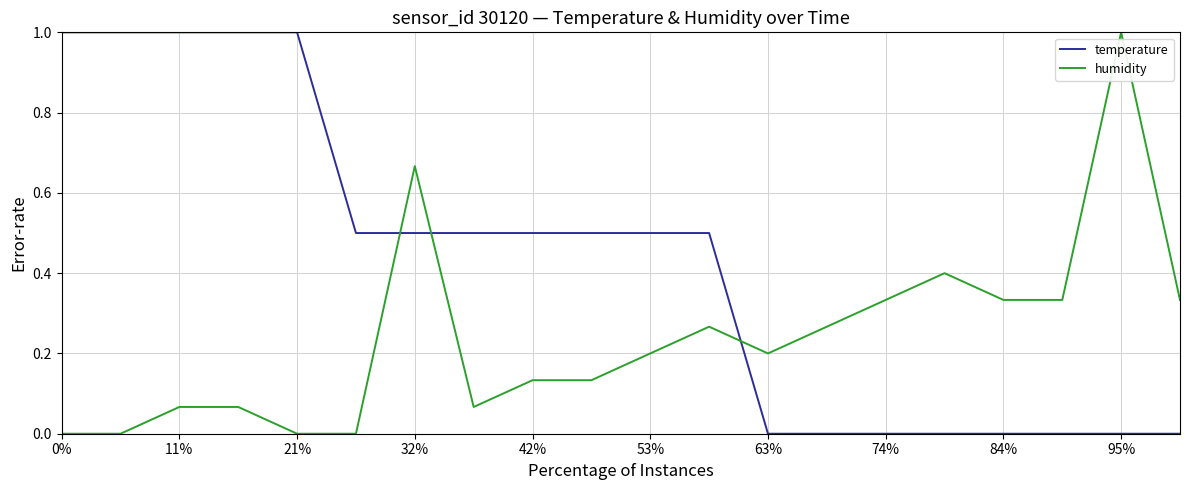

List the series in order of their overall mean, highest first.

temperature, humidity